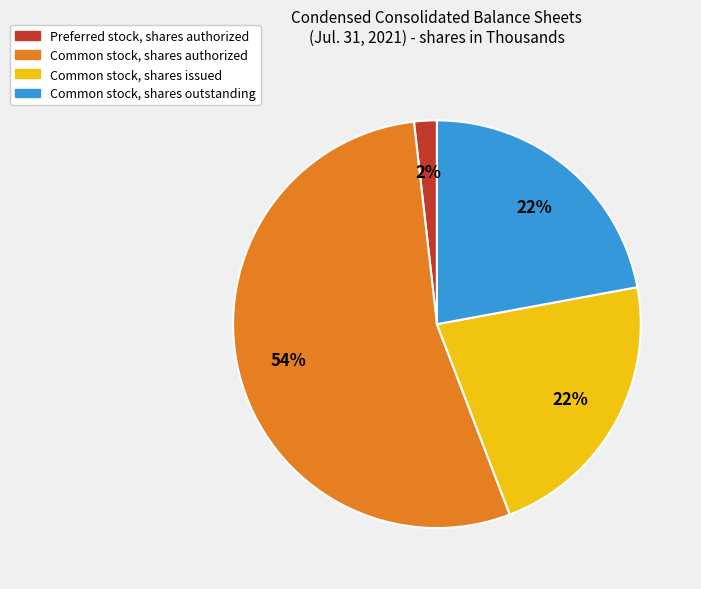

To the nearest percent, what is the average slice percentage?

25%